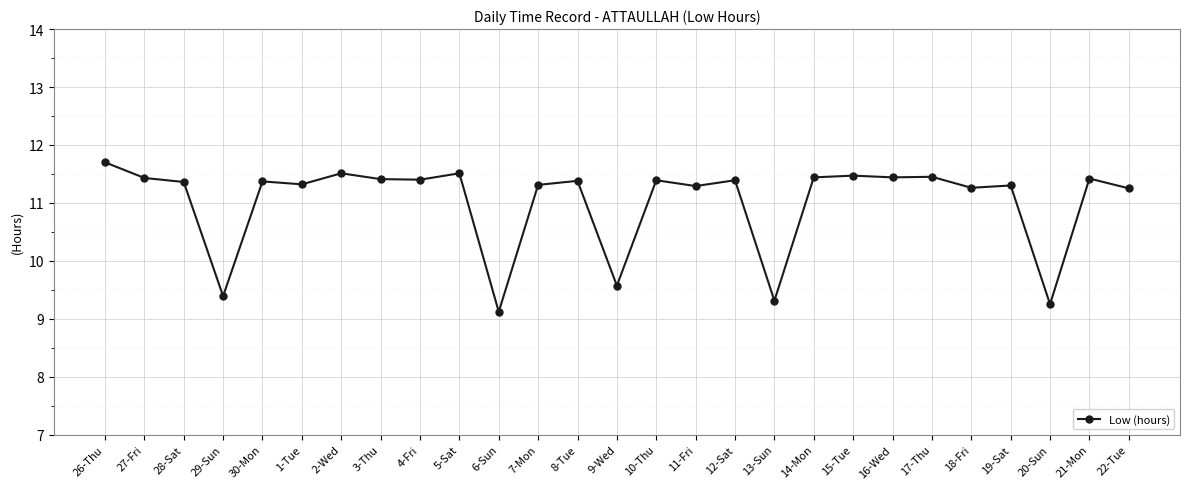

Which label corresponds to the smallest value in the chart?

6-Sun